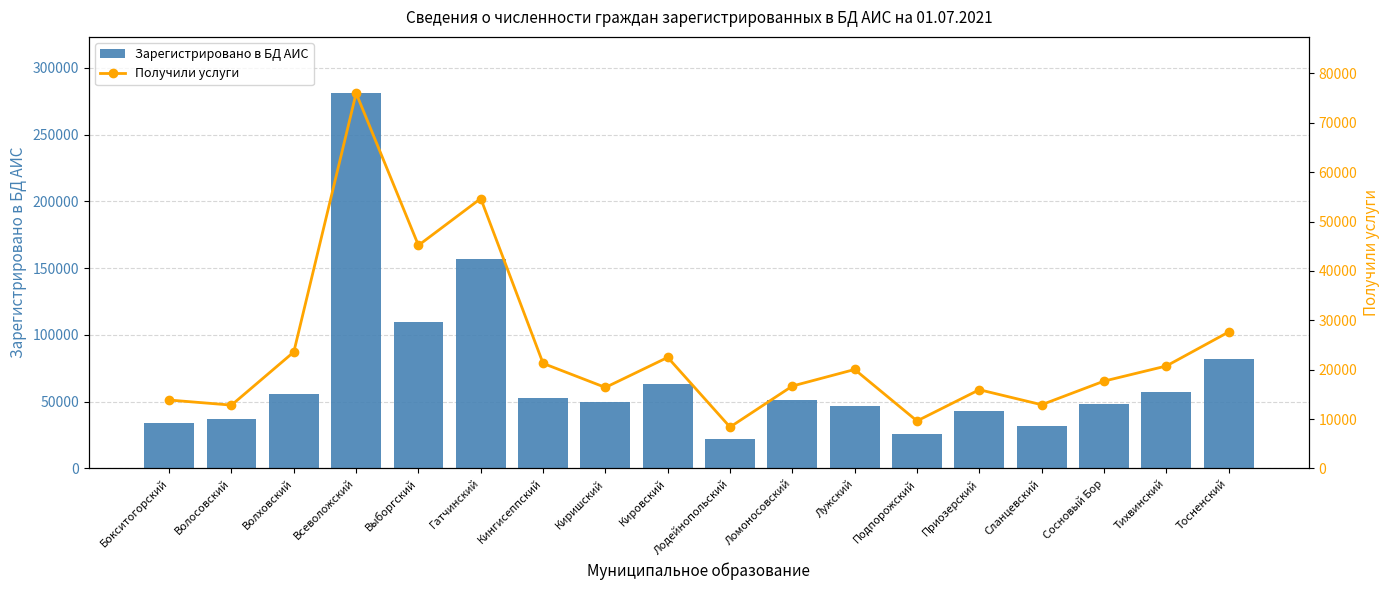

At how many categories does at least one series exceed 278084?

1